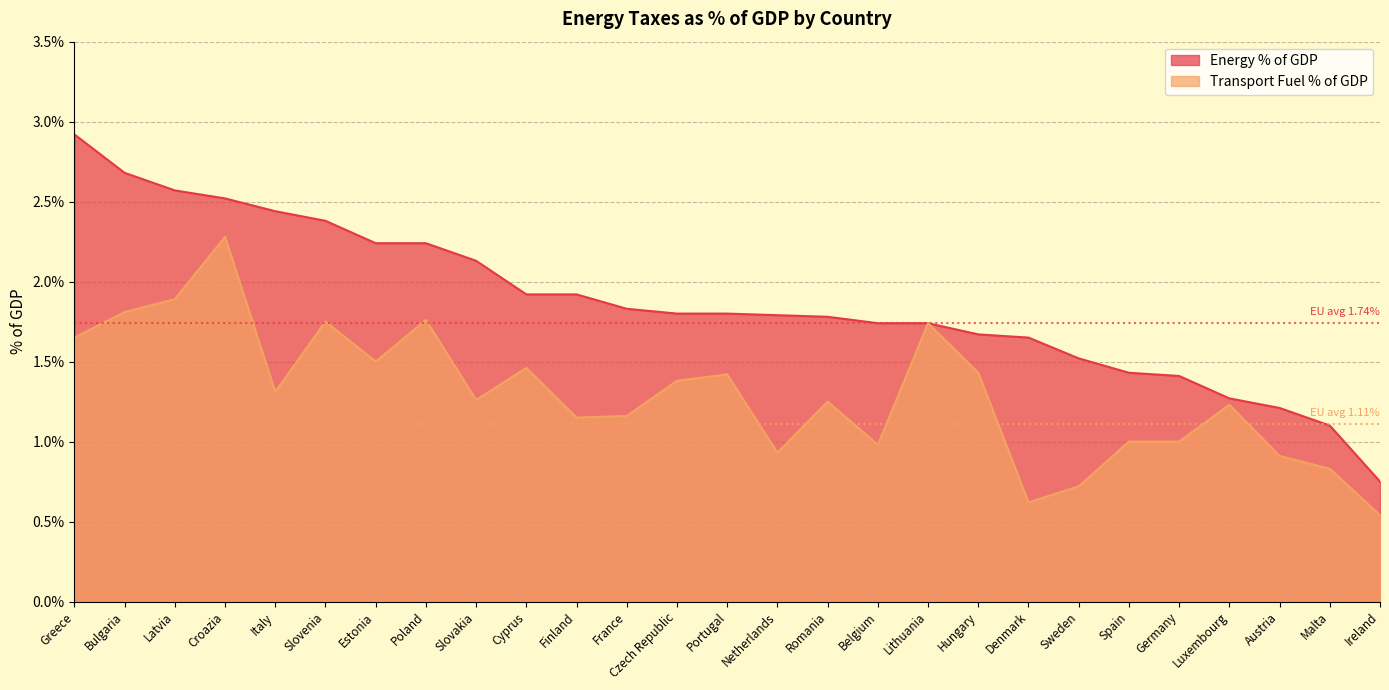

Reading right to left, transcribe all the data shown in this chart.

Energy % of GDP: 0.8	1.1	1.2	1.3	1.4	1.4	1.5	1.6	1.7	1.7	1.7	1.8	1.8	1.8	1.8	1.8	1.9	1.9	2.1	2.2	2.2	2.4	2.4	2.5	2.6	2.7	2.9
Transport Fuel % of GDP: 0.5	0.8	0.9	1.2	1.0	1.0	0.7	0.6	1.4	1.7	1.0	1.2	0.9	1.4	1.4	1.2	1.1	1.5	1.3	1.8	1.5	1.8	1.3	2.3	1.9	1.8	1.6